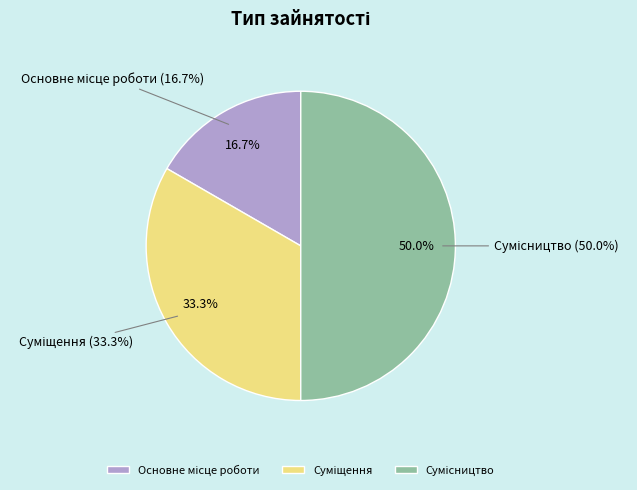

Rank the categories by value from lowest to highest.

Основне місце роботи, Суміщення, Сумісництво